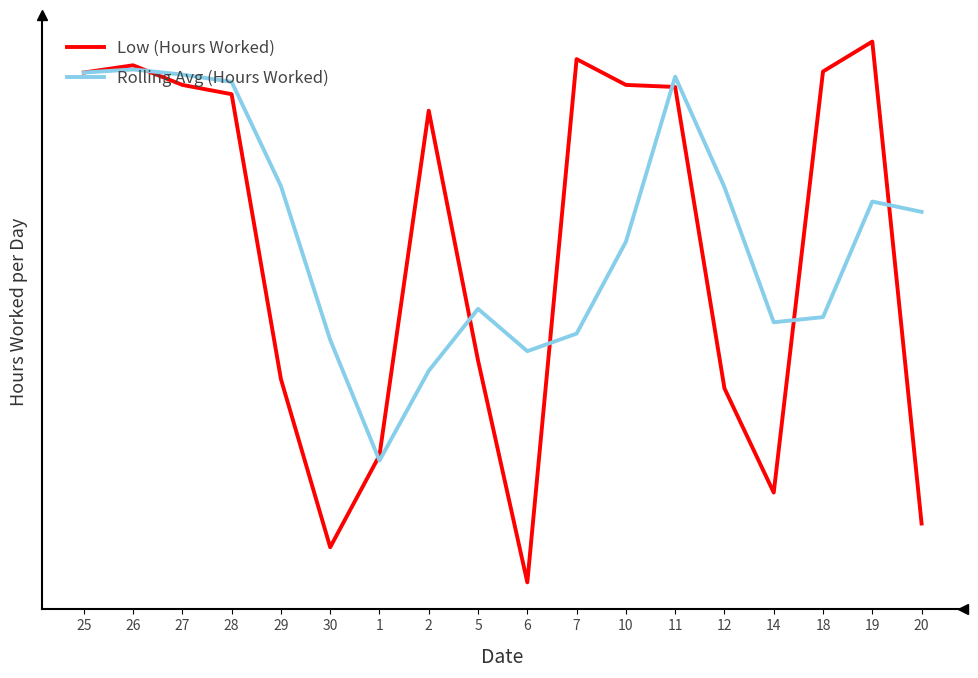

Does the chart display data point markers on the line(s)?

No